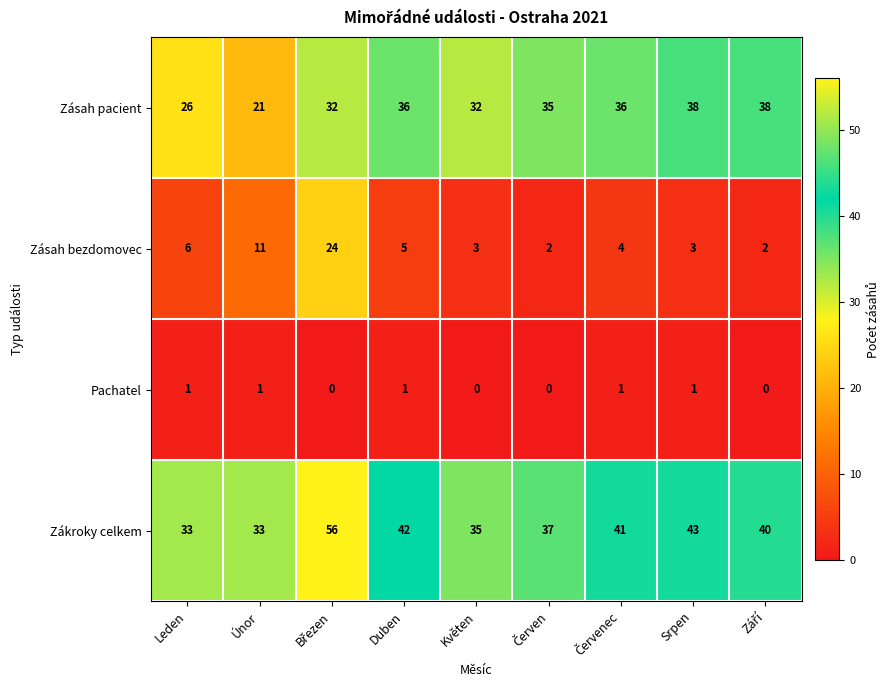

What is the greatest value displayed?

56